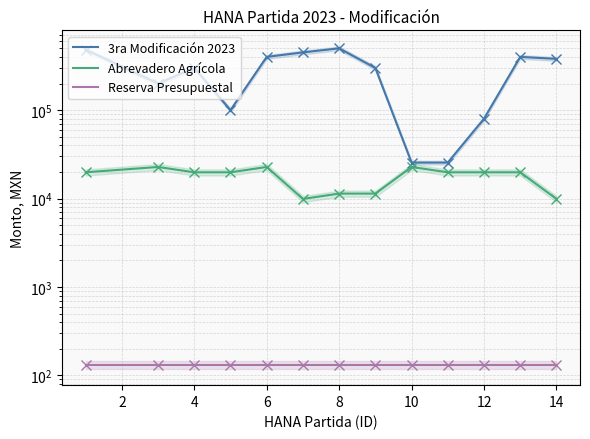

True or false: Reserva Presupuestal and Abrevadero Agrícola cross at least once.

False